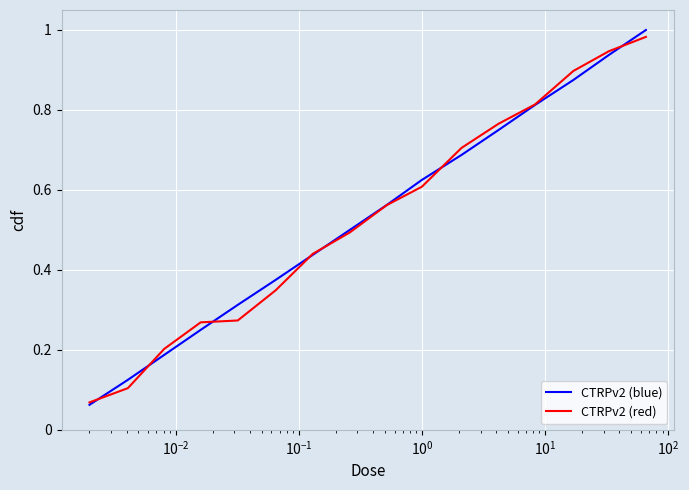

Which series has the largest range (max minus min)?

CTRPv2 (blue)